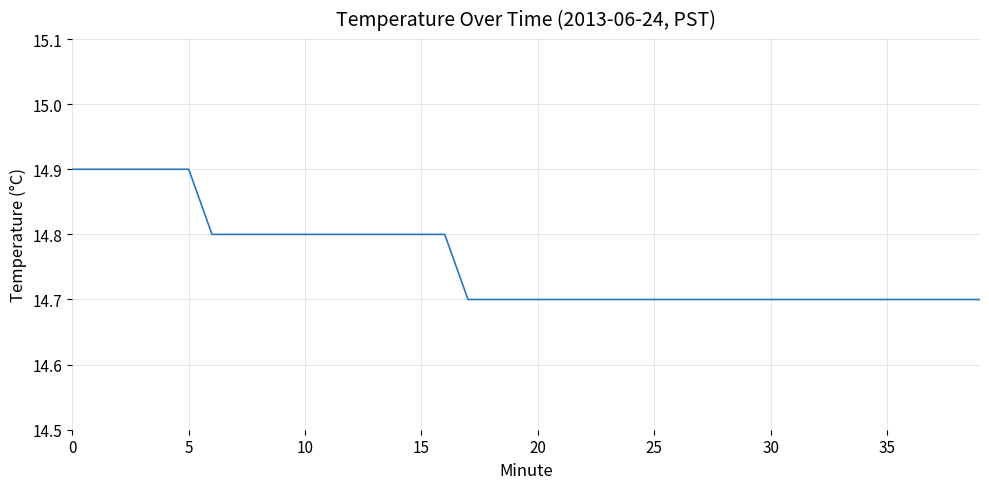

What is the maximum value shown in the chart?

14.9